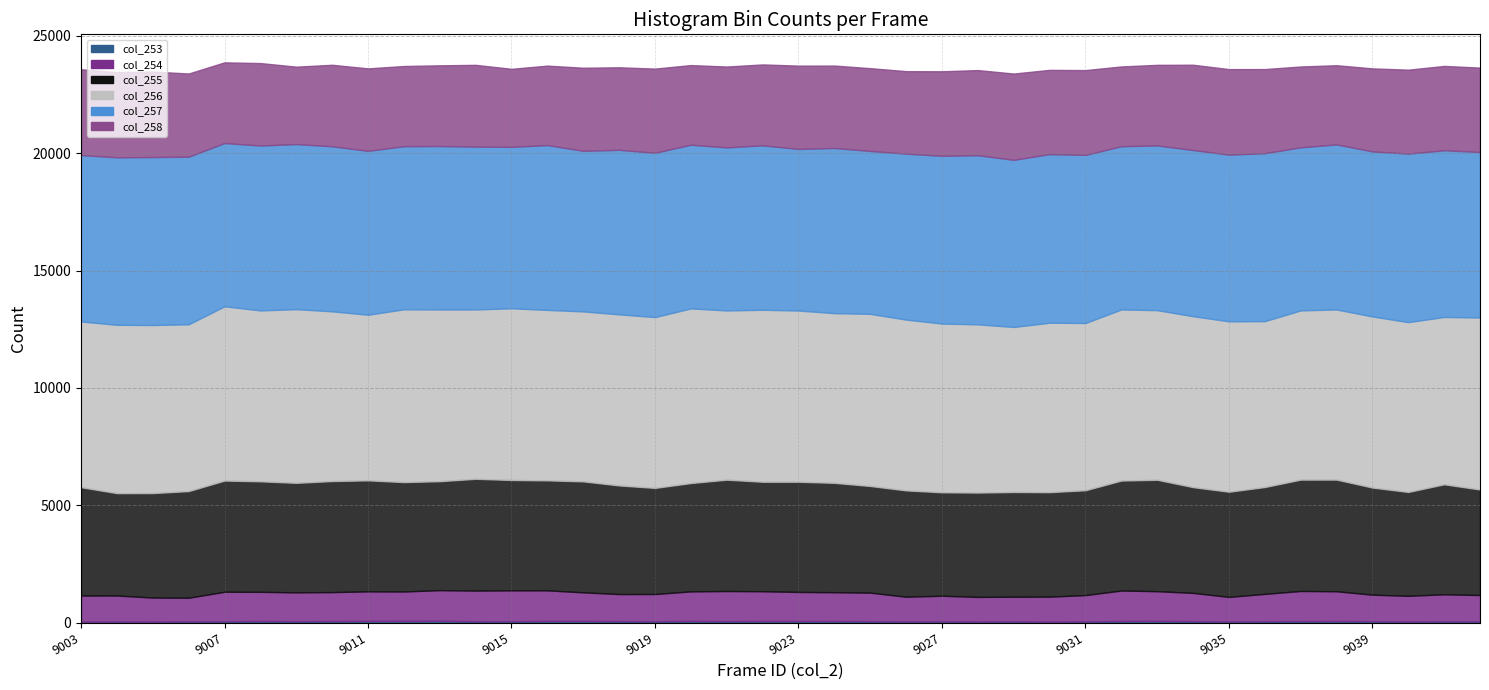

At how many categories does at least one series exceed 7210?

29